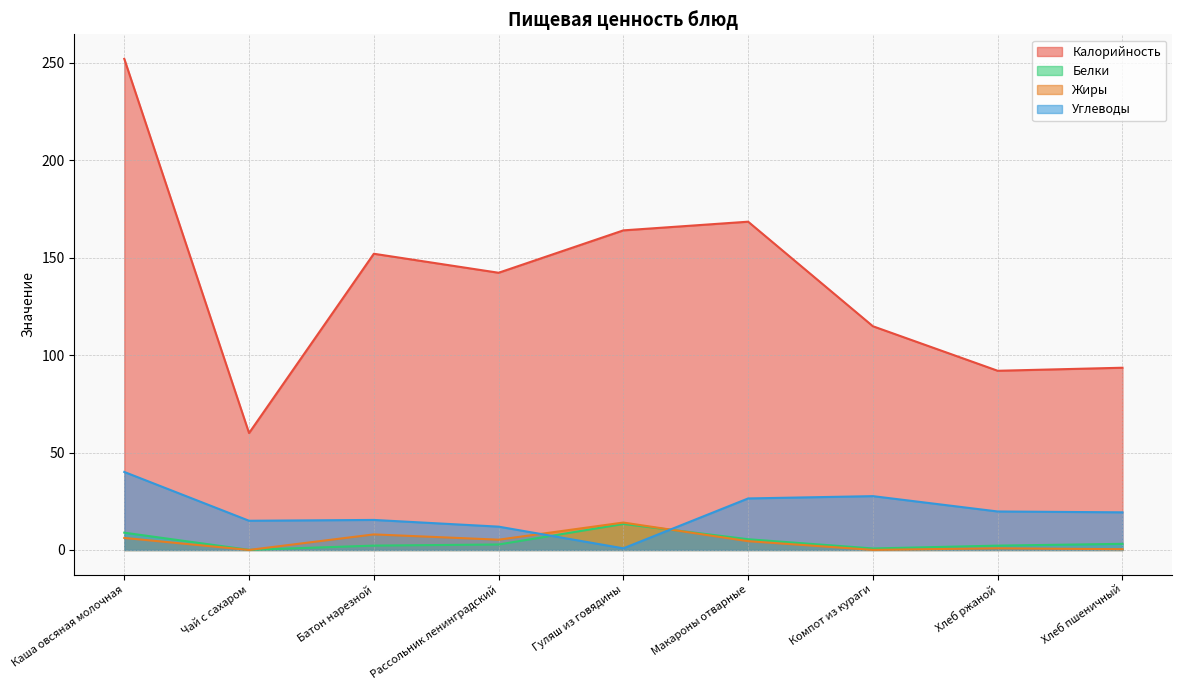

Which series changed the most between Макароны отварные and Компот из кураги?

Калорийность